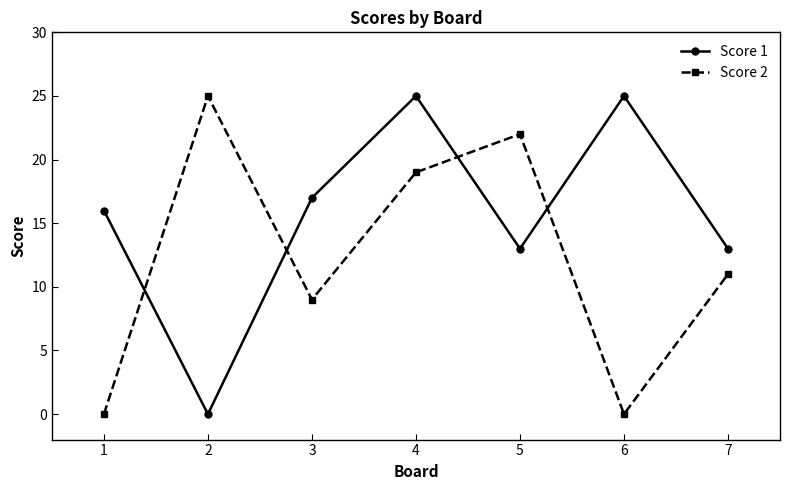

How many data points does each series have?

7